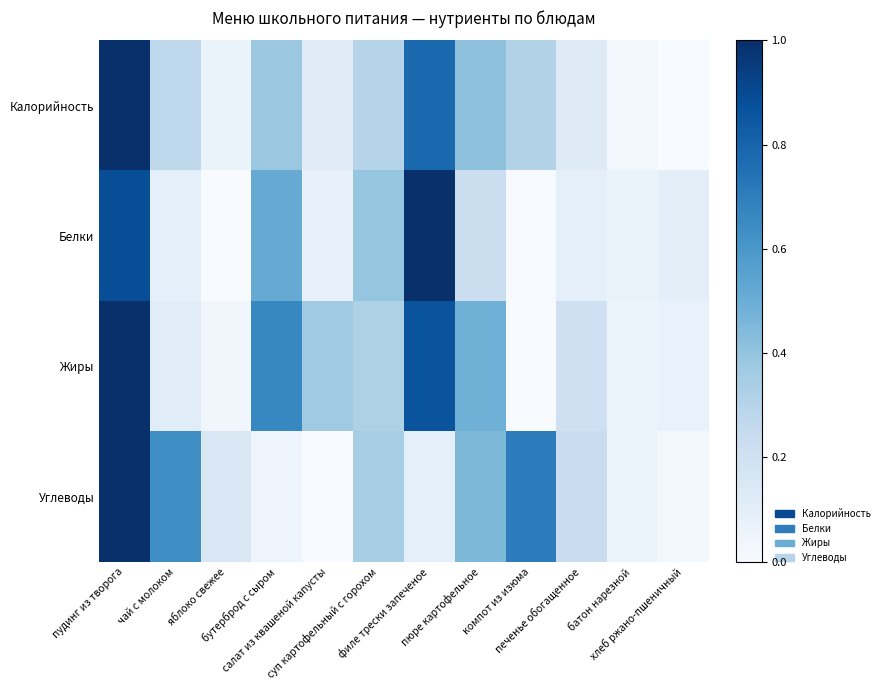

What is the greatest value displayed?

1.0